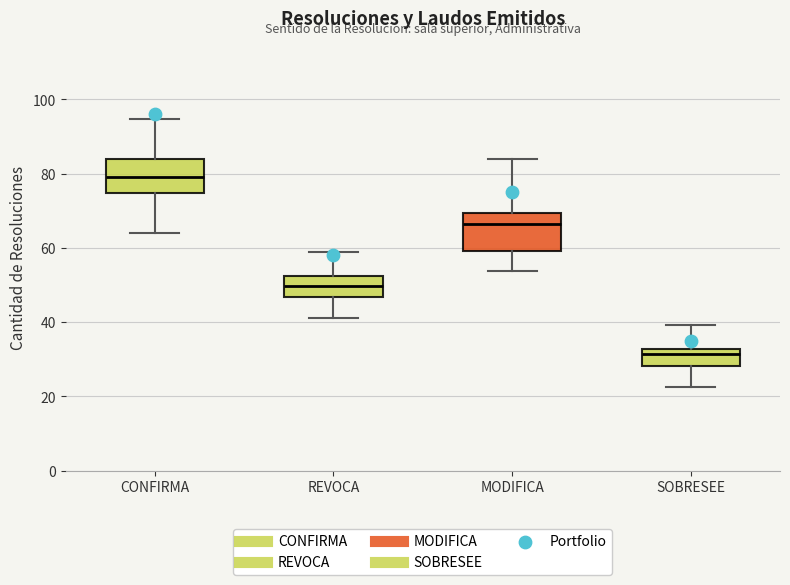

Reading left to right, transcribe this box plot: for each box, give where its median line is, the range the box spans, and where its two whiskers end, as read against the y-axis. The values are not printed on the chart, so give them approximately, as read against the axis.

CONFIRMA: median 78, box 74 to 84, whiskers 64 to 94
REVOCA: median 50, box 46 to 52, whiskers 42 to 58
MODIFICA: median 66, box 60 to 70, whiskers 54 to 84
SOBRESEE: median 32 (just below the box's upper edge), box 28 to 32, whiskers 22 to 40